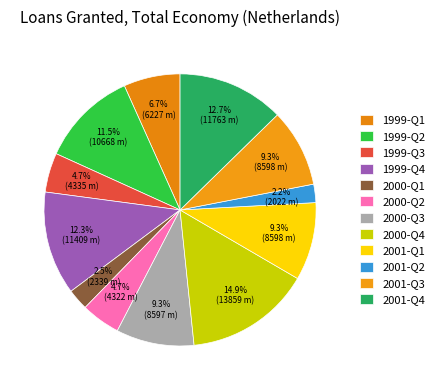

How many segments does this pie chart have?

12